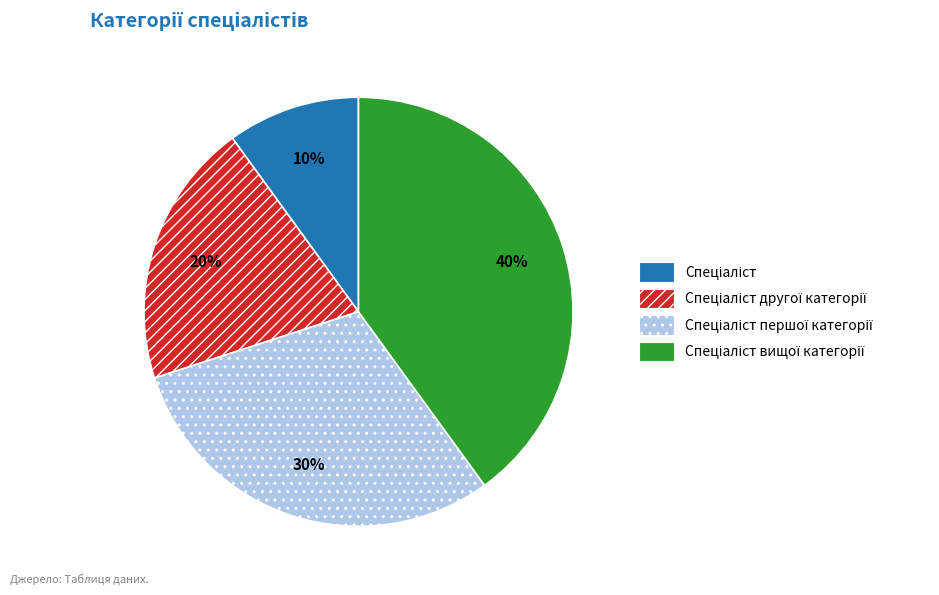

Does any single category account for the majority?

No